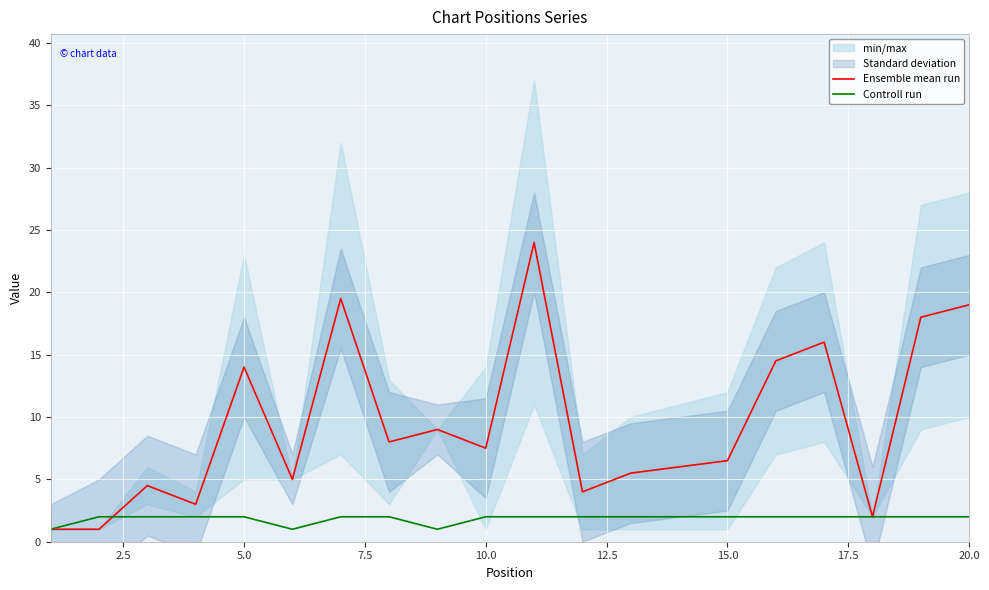

True or false: Ensemble mean run has a value of 7.5 at 10.0.

True